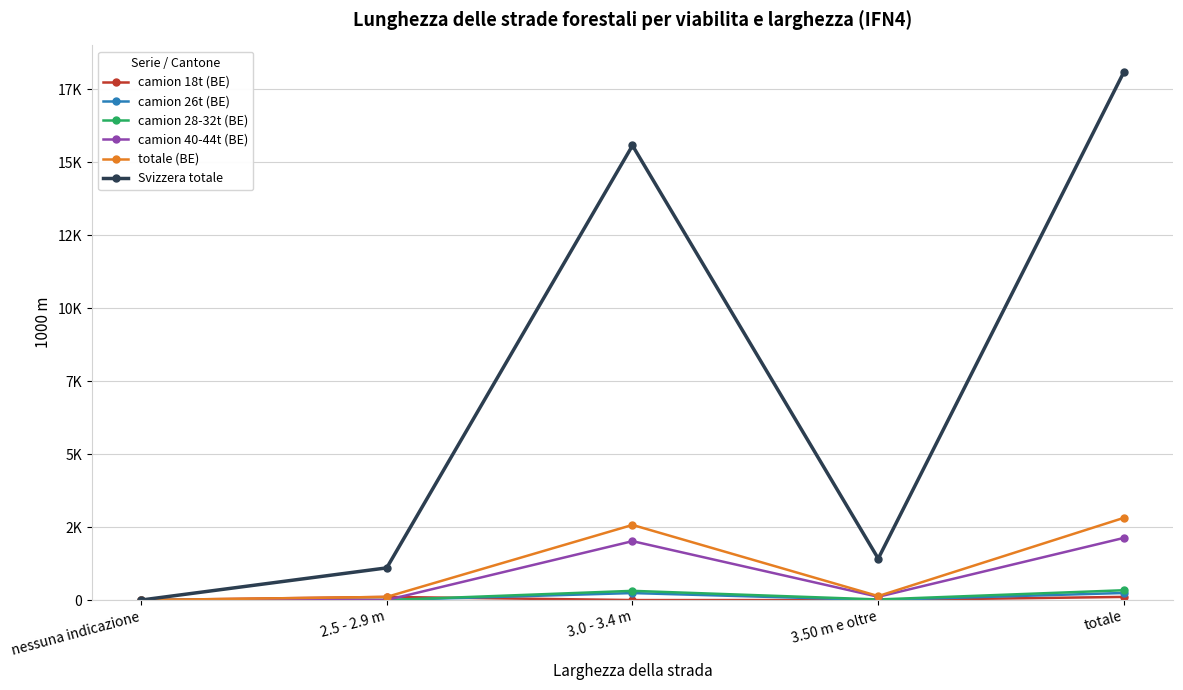

How many distinct data groups are displayed?

6